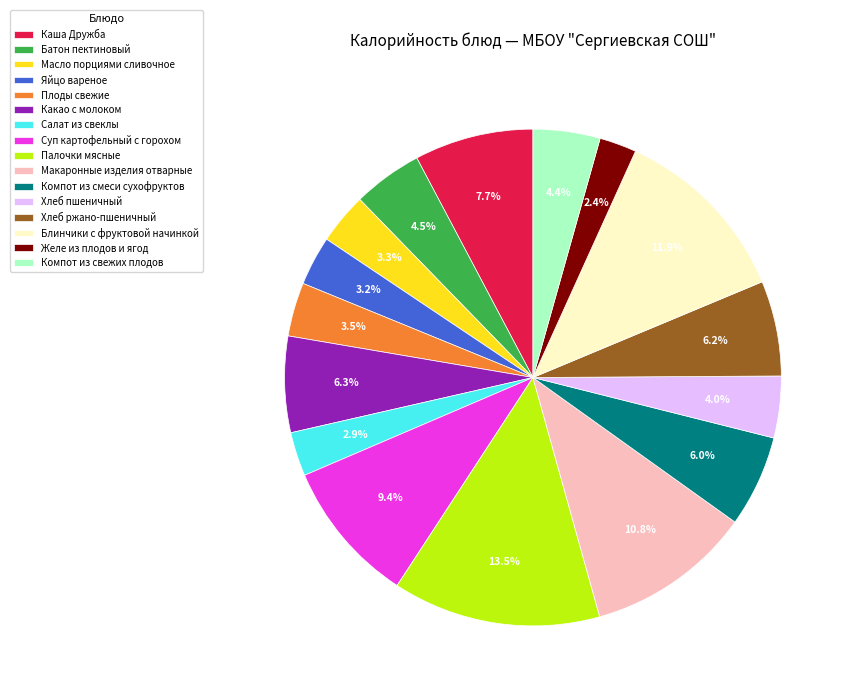

What portion of the pie excludes Масло порциями сливочное?

96.7%